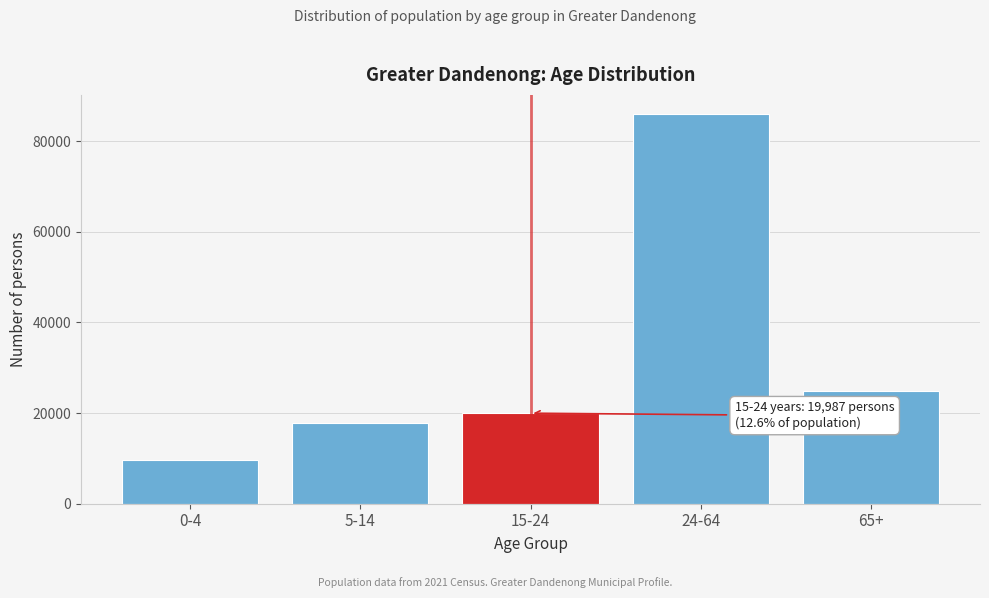

Reading left to right, what are all the values shown in this chart?

0-4=9620	5-14=17788	15-24=19987	24-64=85942	65+=24870